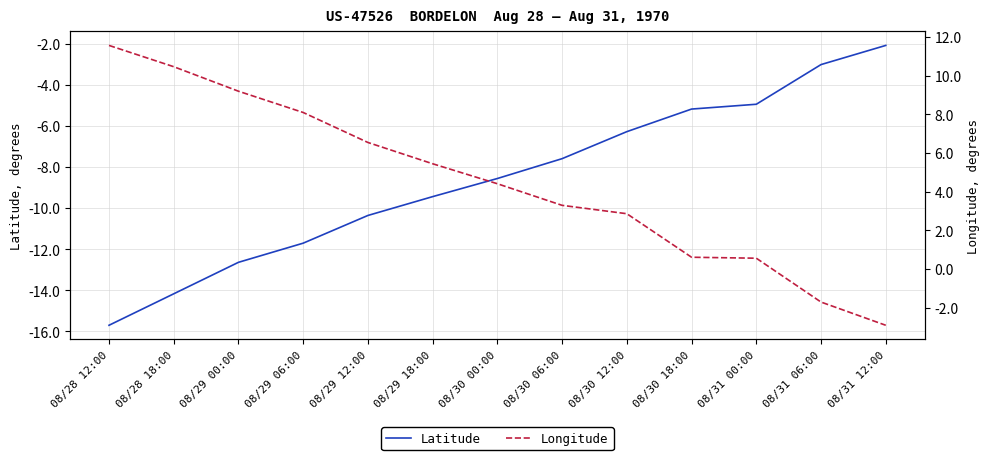

Reading right to left, extract all data points from this chart.

Latitude: -2.1	-3.0	-4.9	-5.2	-6.3	-7.6	-8.6	-9.4	-10.3	-11.7	-12.6	-14.2	-15.7
Longitude: -2.9	-1.7	0.6	0.6	2.9	3.3	4.4	5.5	6.5	8.1	9.2	10.5	11.6